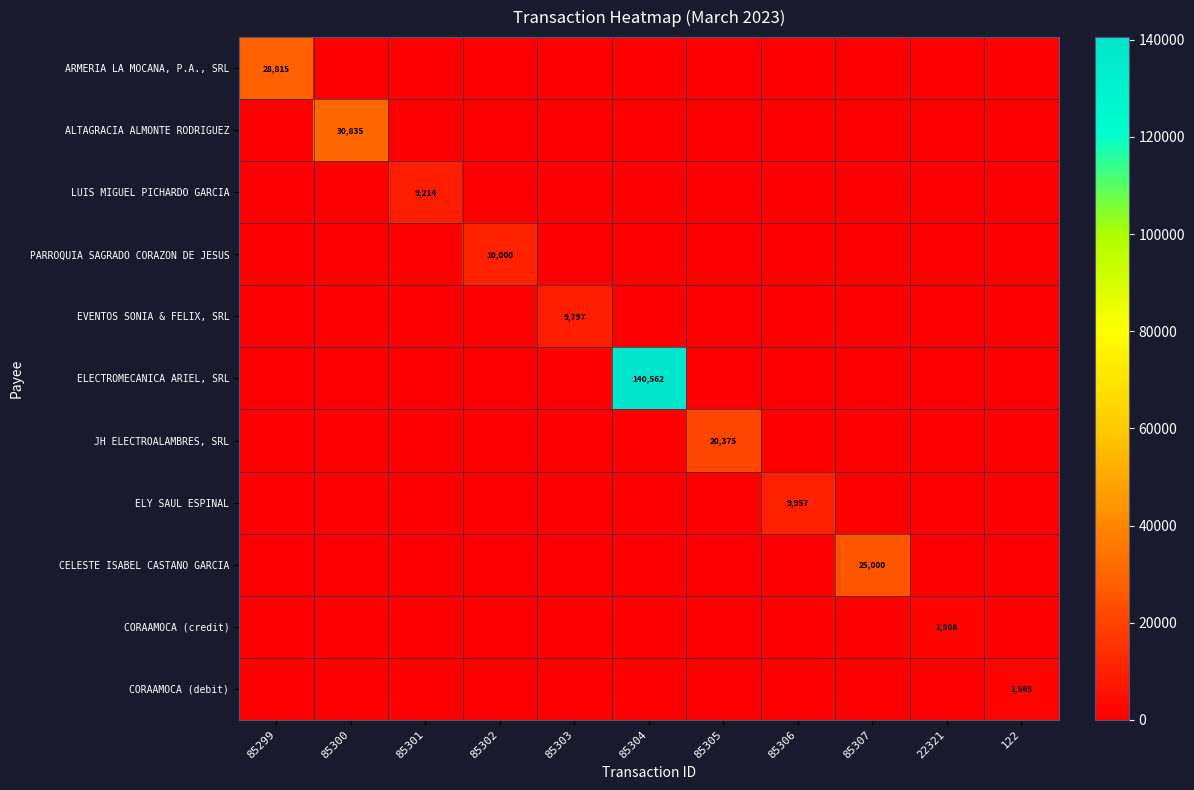

Which series has the widest spread of values?

ELECTROMECANICA ARIEL, SRL